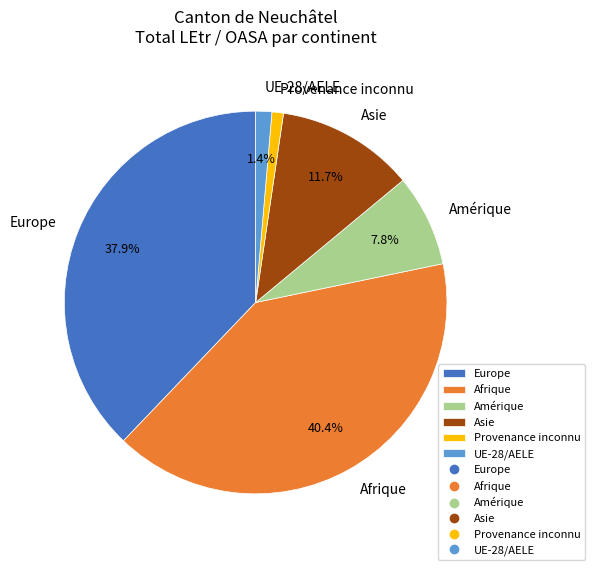

Combined, do Amérique and Afrique account for over 50%?

No